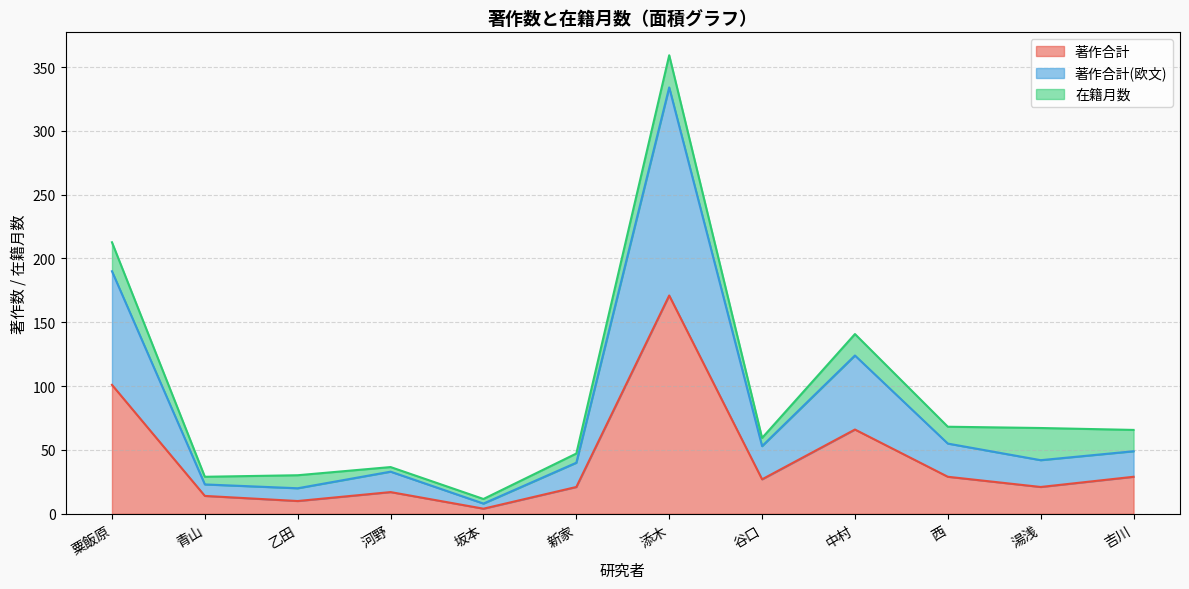

Between 湯浅 and 河野, which is larger?

湯浅